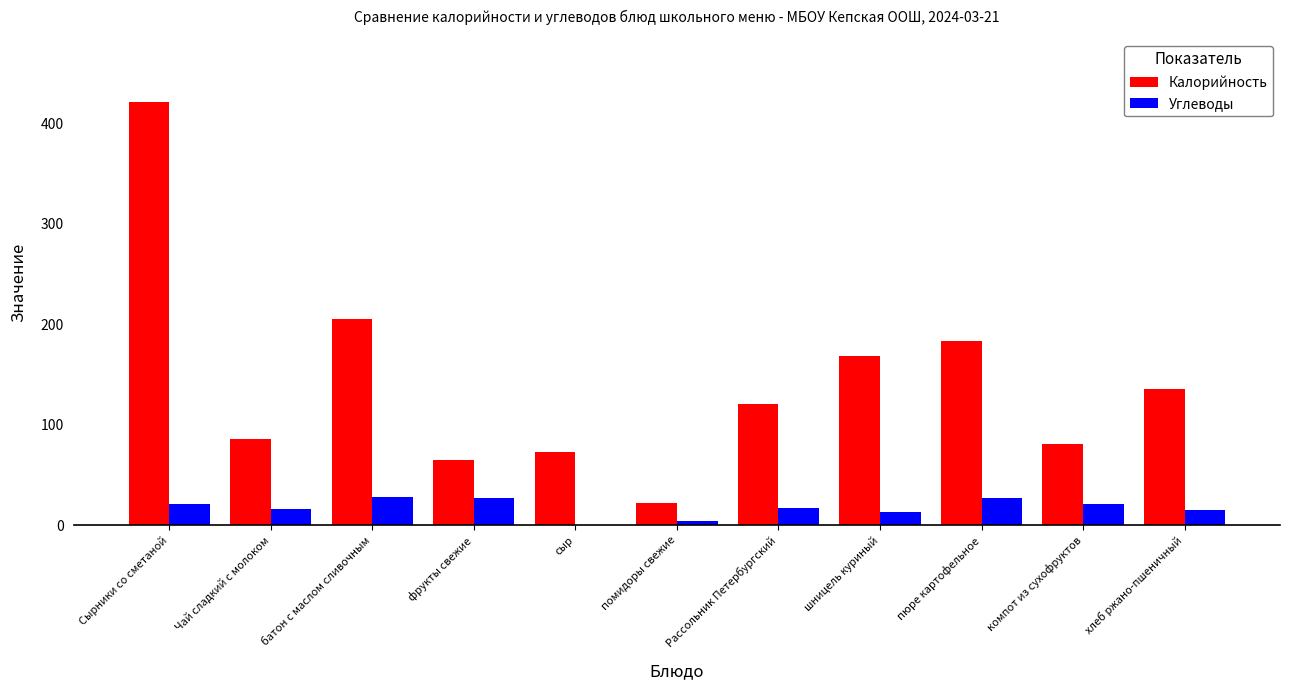

Is the value of Углеводы at шницель куриный greater than the value of Калорийность at пюре картофельное?

No